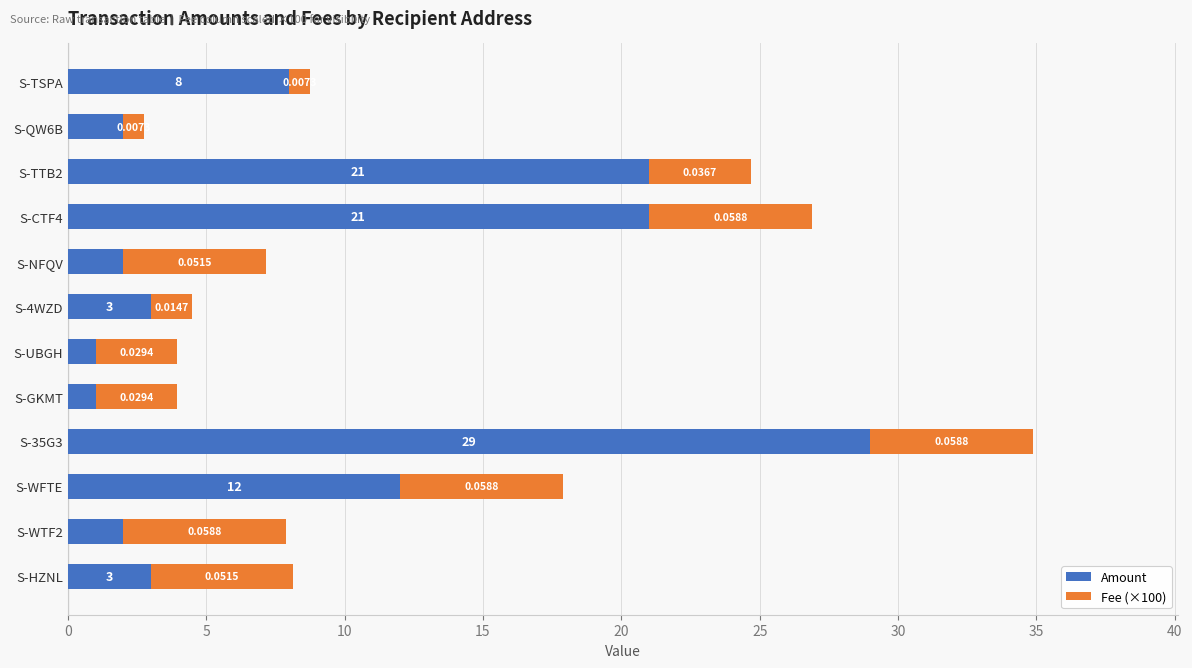

What is the sum of all Amount values?

105.0